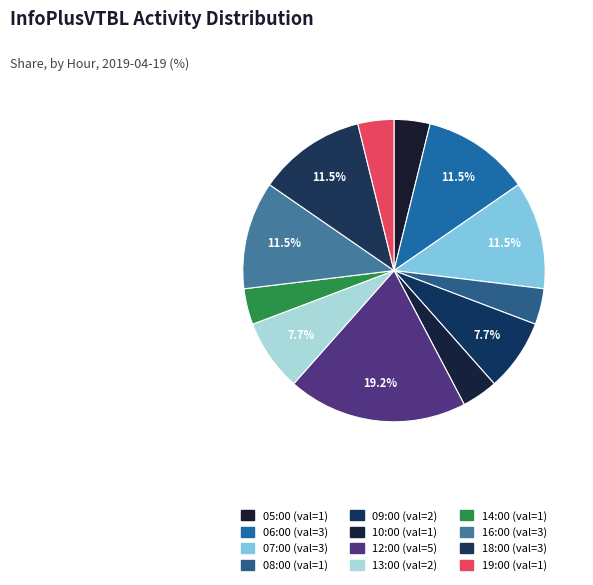

What portion of the pie excludes 10:00?

96.2%